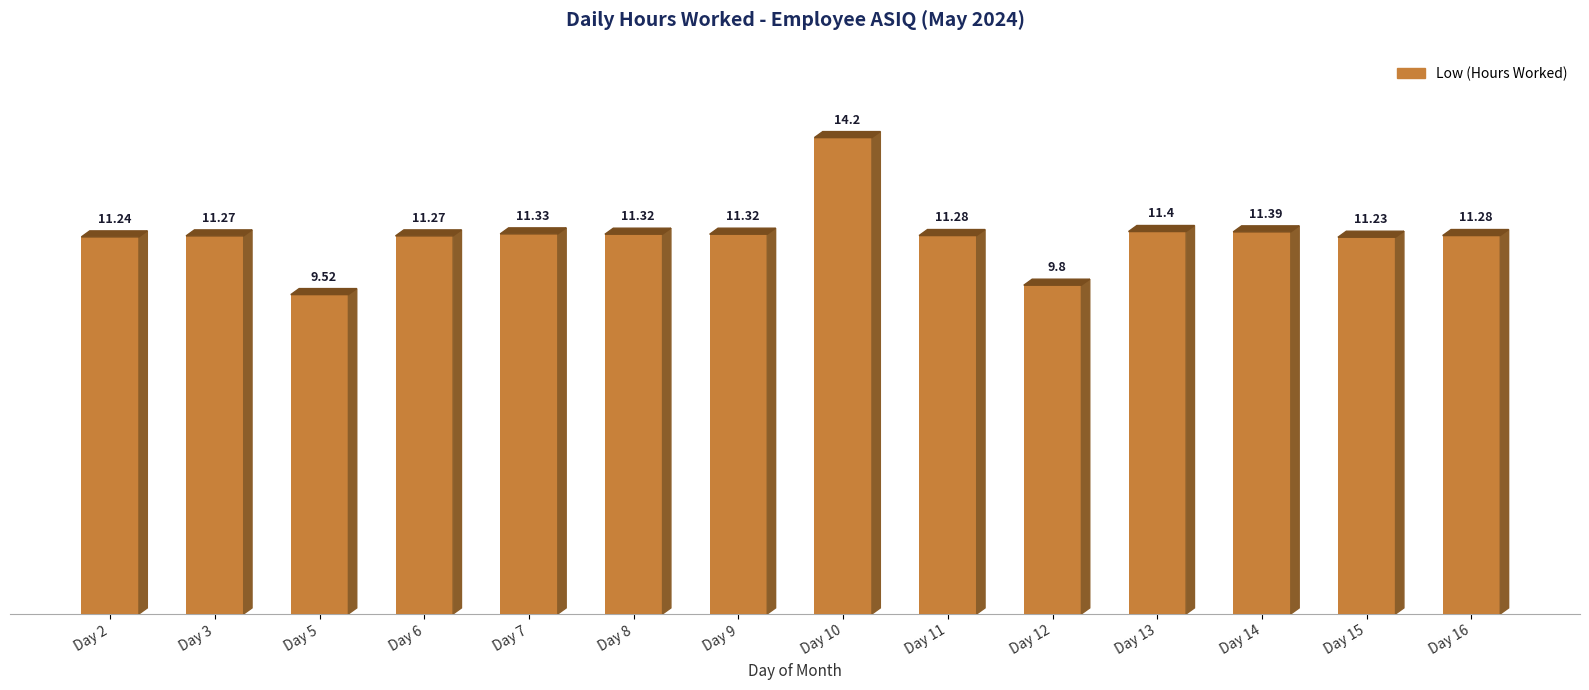

How many data points does each series have?

14